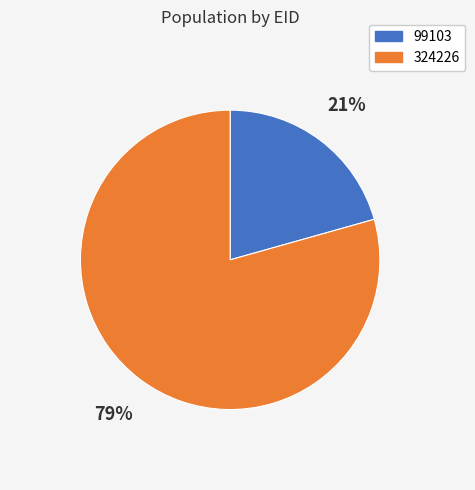

How many slices are in this pie chart?

2